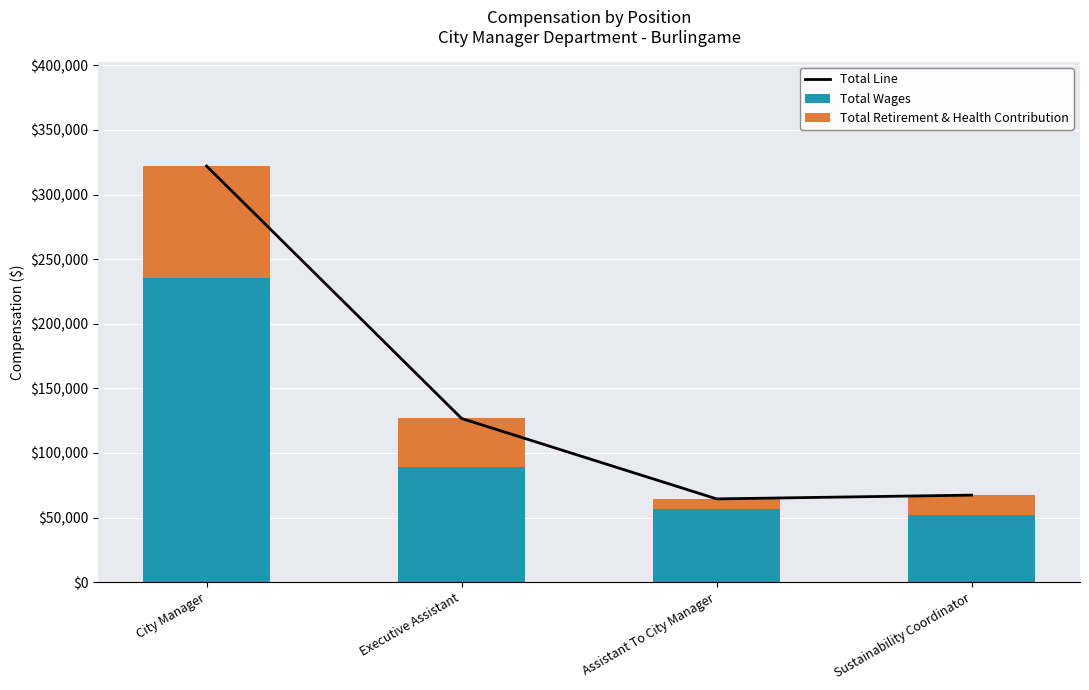

What is the label of the 4th bar from the right?

City Manager